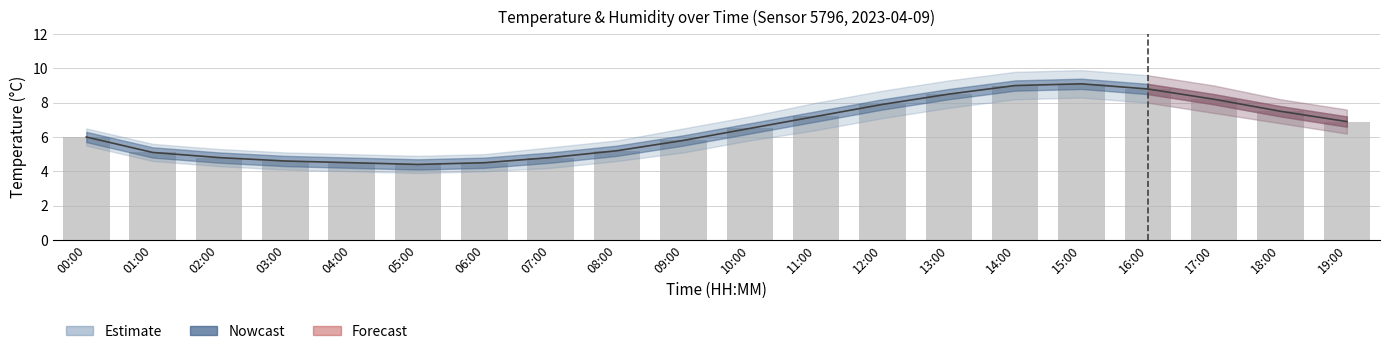

What is the label of the 10th bar from the right?

10:00